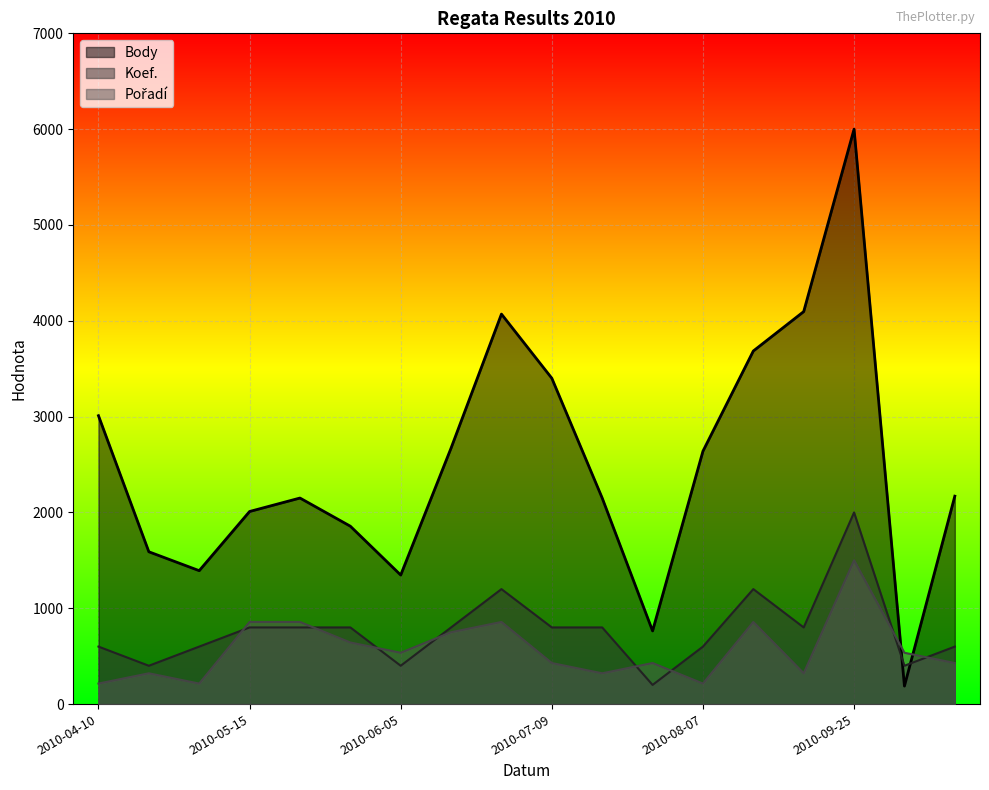

What is the smallest value displayed?

187.9